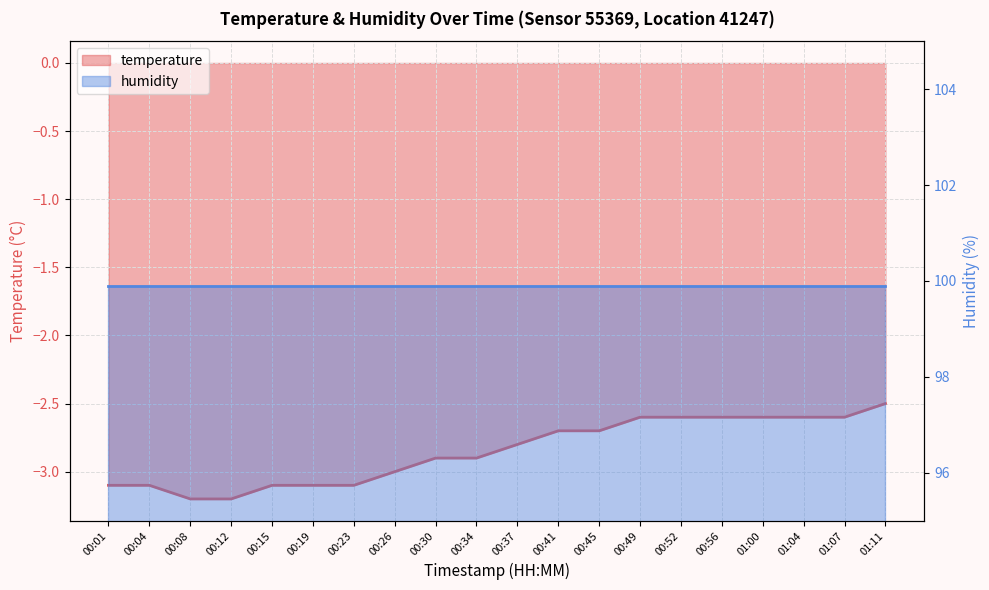

What position from the right is 00:56?

5